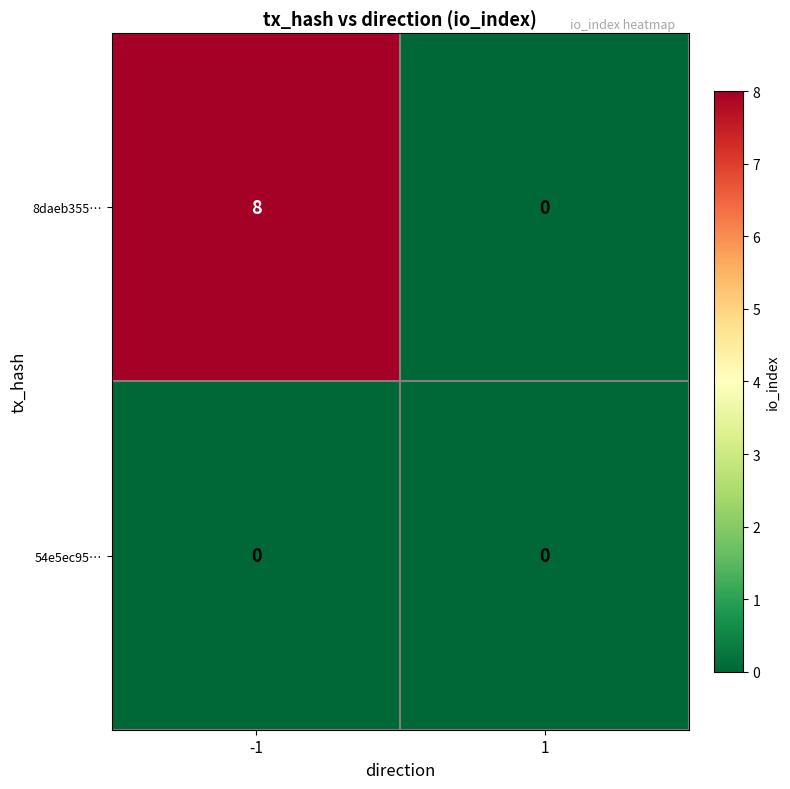

List the series in order of their peak value, highest first.

8daeb355…, 54e5ec95…